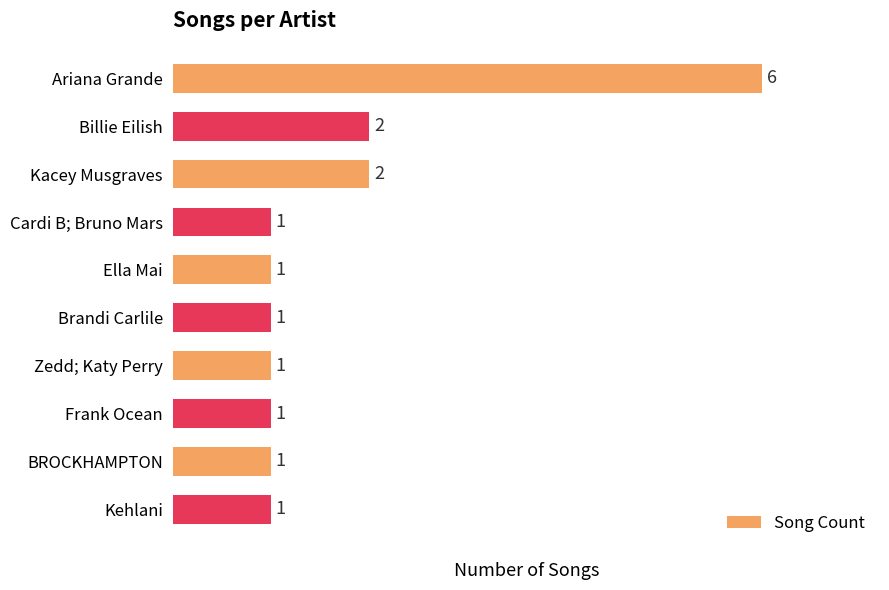

The chart shows a value of 1 at Kehlani. True or false?

True